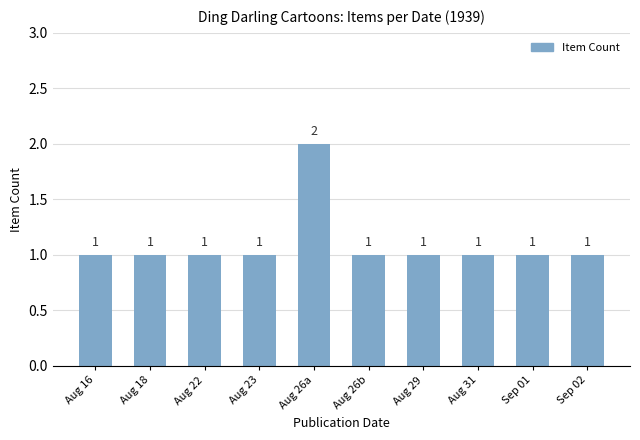

What is the ratio of the value at Sep 02 to the value at Aug 26b?

1.0